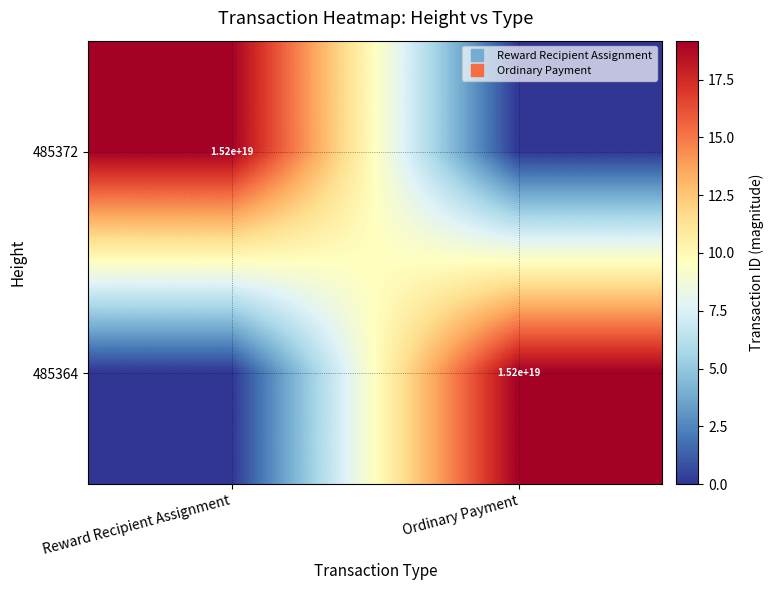

True or false: 485372 has a value of 6.9 at Reward Recipient Assignment.

False